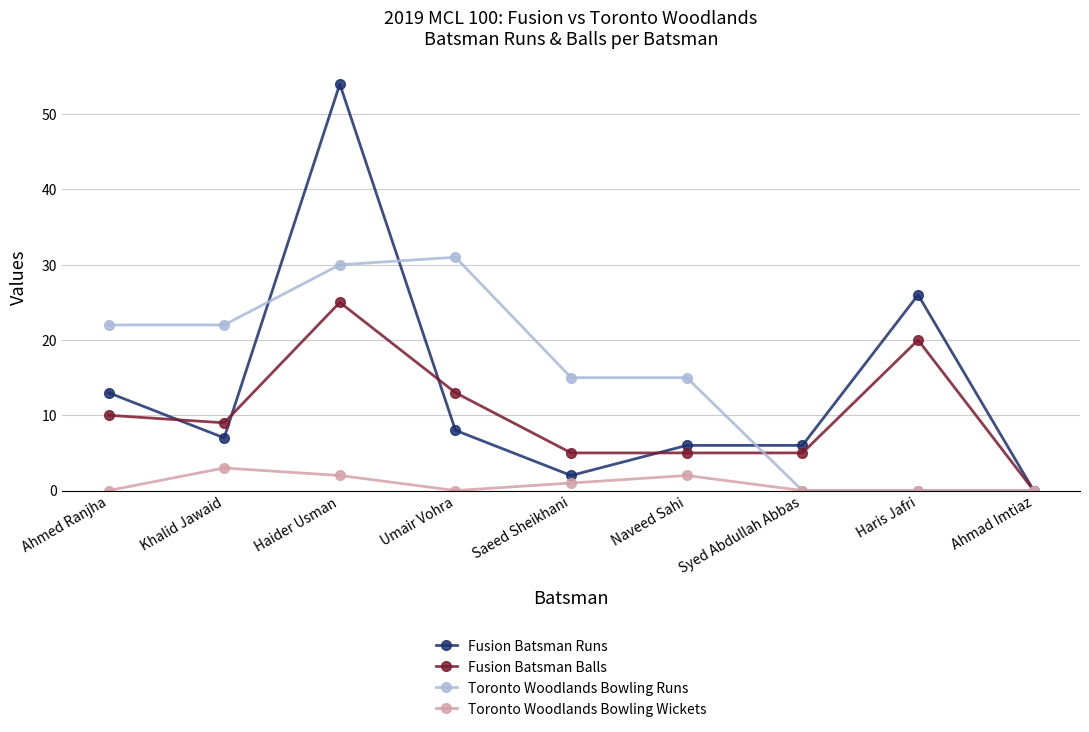

Reading left to right, list all the values displayed in this chart.

Fusion Batsman Runs: Ahmed Ranjha=13	Khalid Jawaid=7	Haider Usman=54	Umair Vohra=8	Saeed Sheikhani=2	Naveed Sahi=6	Syed Abdullah Abbas=6	Haris Jafri=26	Ahmad Imtiaz=0
Fusion Batsman Balls: Ahmed Ranjha=10	Khalid Jawaid=9	Haider Usman=25	Umair Vohra=13	Saeed Sheikhani=5	Naveed Sahi=5	Syed Abdullah Abbas=5	Haris Jafri=20	Ahmad Imtiaz=0
Toronto Woodlands Bowling Runs: Ahmed Ranjha=22	Khalid Jawaid=22	Haider Usman=30	Umair Vohra=31	Saeed Sheikhani=15	Naveed Sahi=15	Syed Abdullah Abbas=0	Haris Jafri=0	Ahmad Imtiaz=0
Toronto Woodlands Bowling Wickets: Ahmed Ranjha=0	Khalid Jawaid=3	Haider Usman=2	Umair Vohra=0	Saeed Sheikhani=1	Naveed Sahi=2	Syed Abdullah Abbas=0	Haris Jafri=0	Ahmad Imtiaz=0